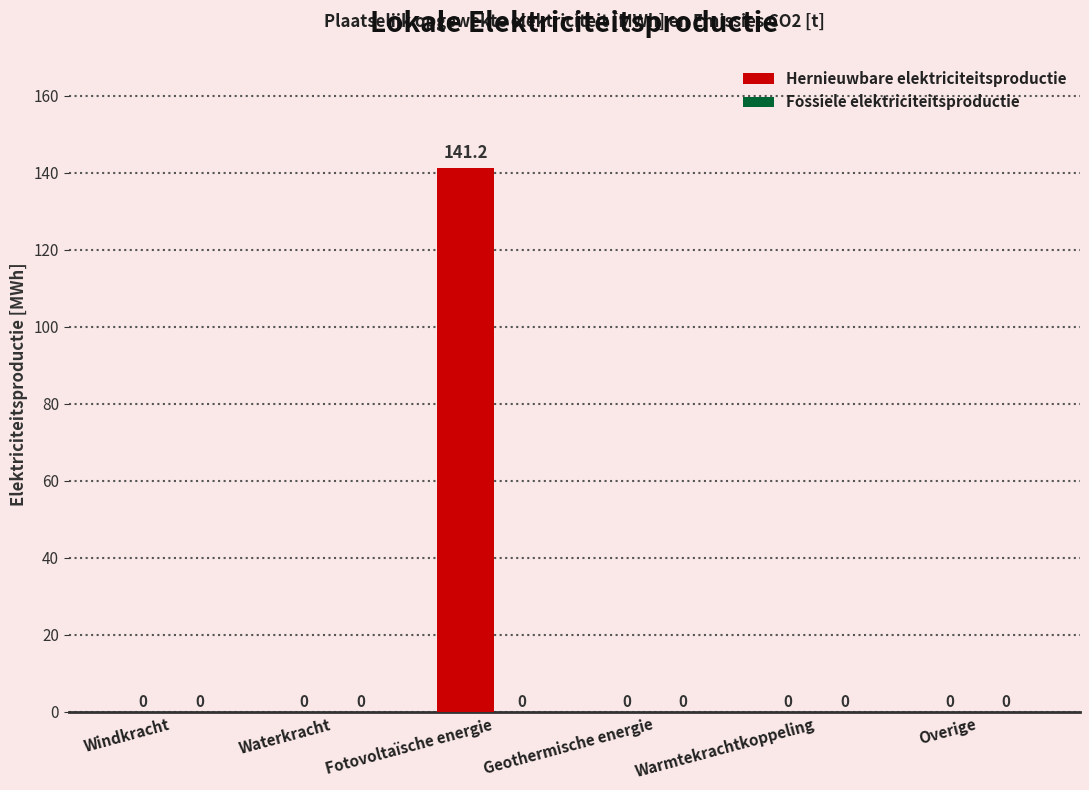

The chart shows a value of 0.0 at Overige. True or false?

True